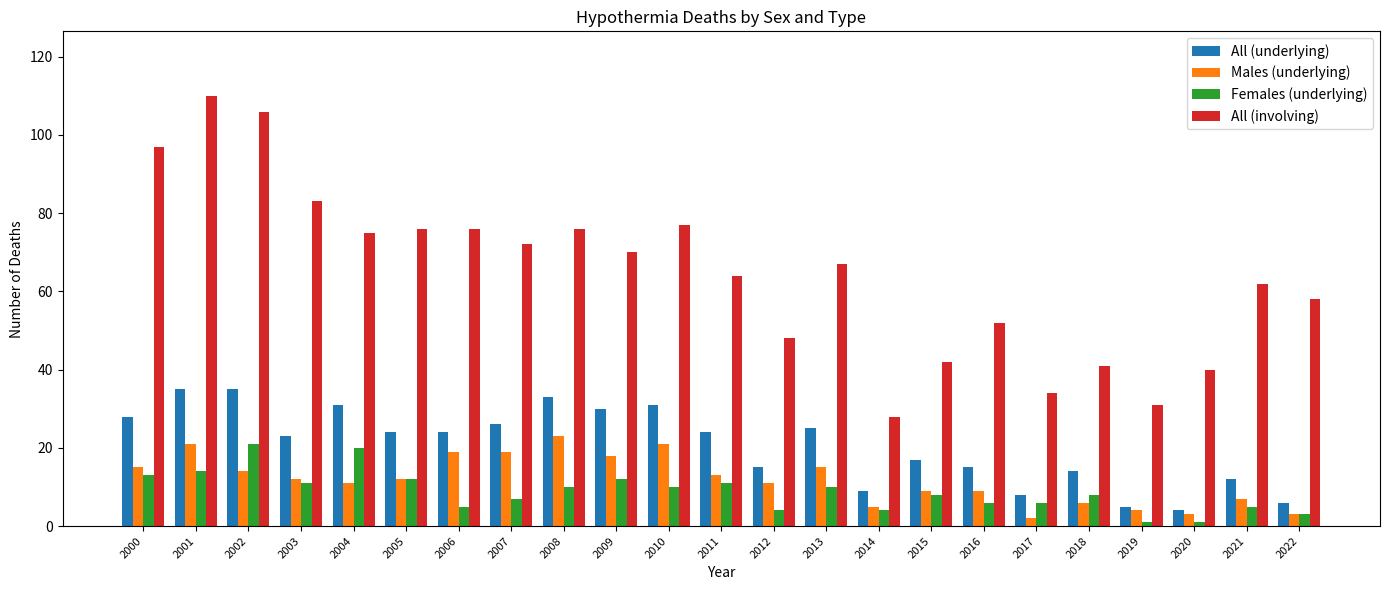

What is the minimum value shown in the chart?

1